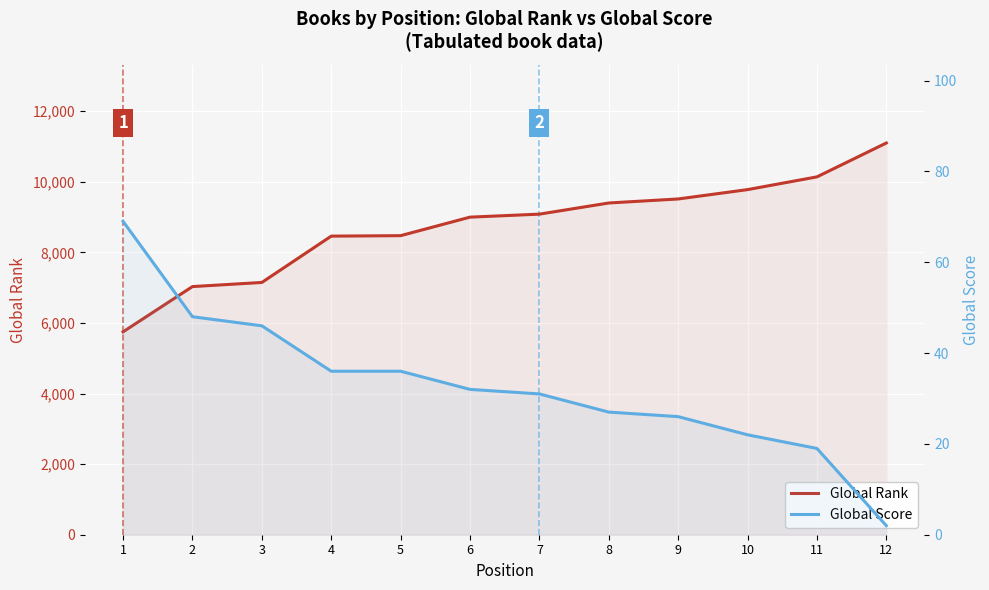

What is the value of the Global Rank point at the 10th from the left?

9780